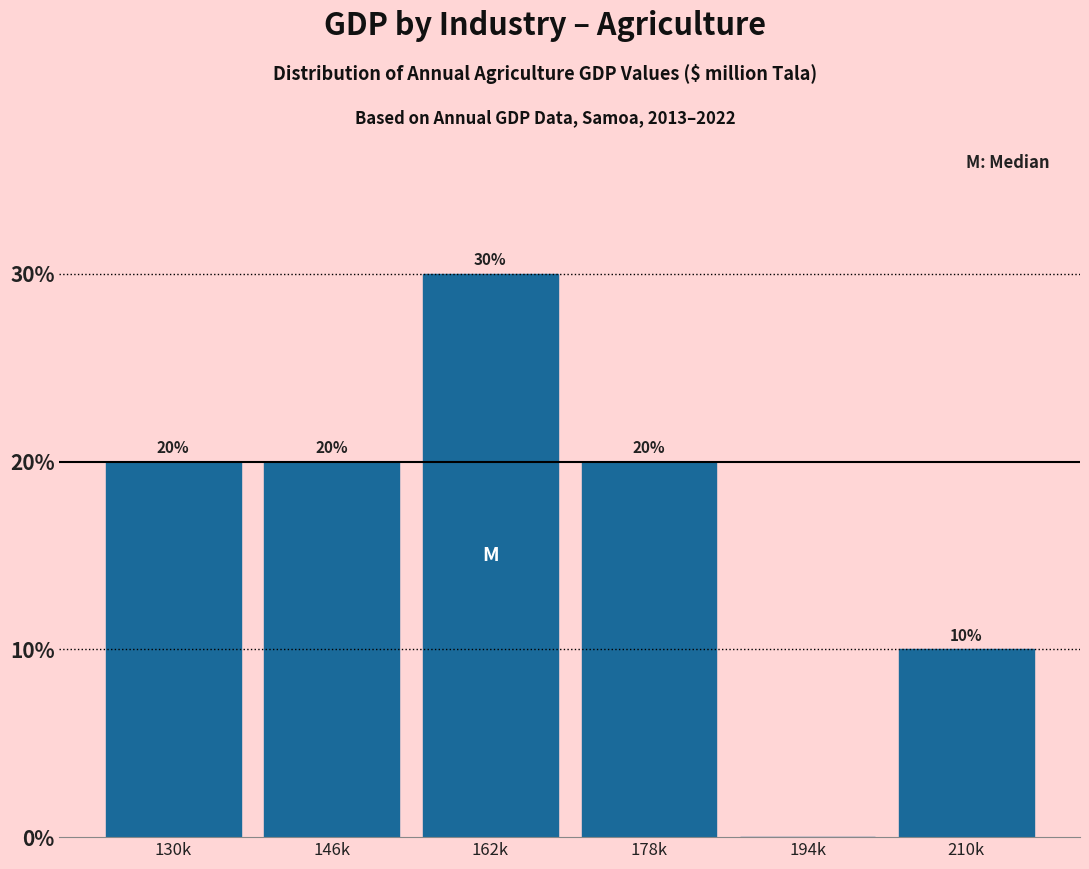

Reading right to left, extract all data points from this chart.

210k=10	194k=0	178k=20	162k=30	146k=20	130k=20